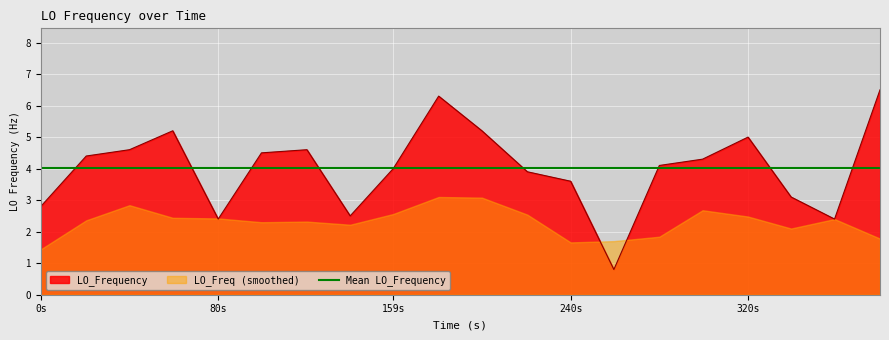

The value of LO_Frequency at 0s is 2.8. True or false?

True